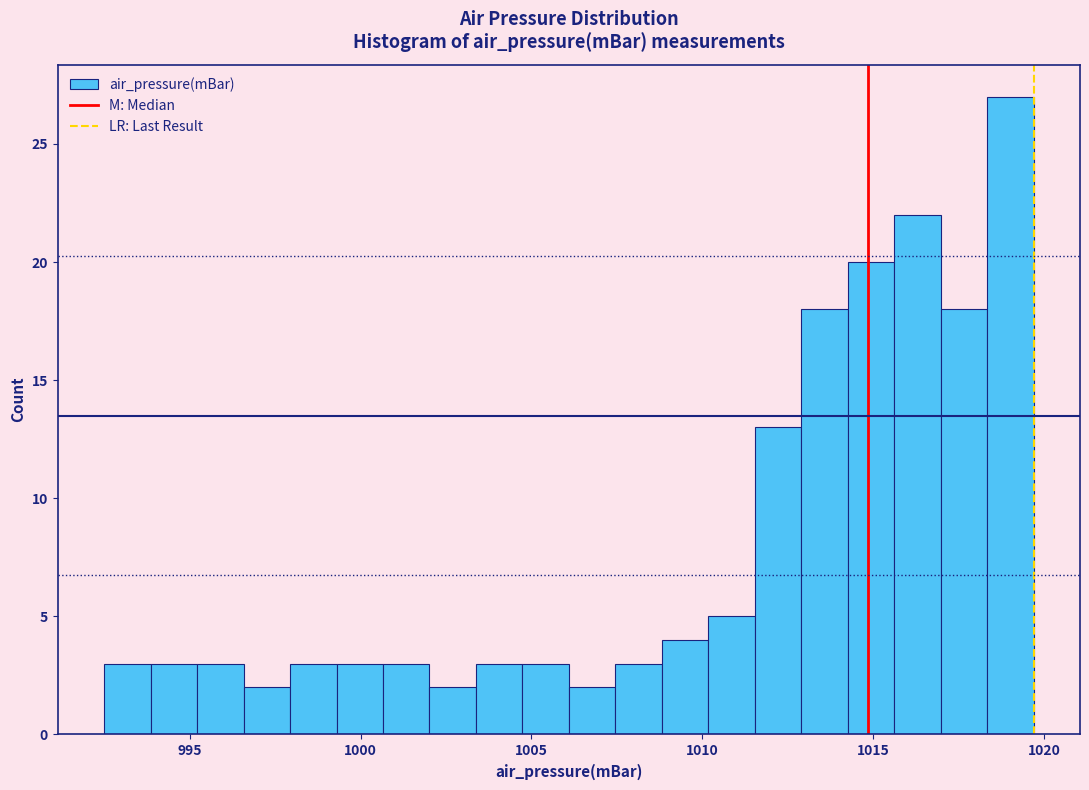

Read against the x-axis, roughly where is the centre of the tallest bar?

1019.0